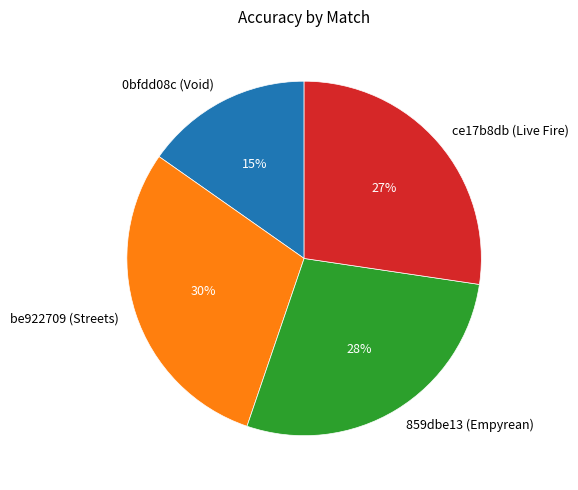

To the nearest percent, what is the difference between the 859dbe13 (Empyrean) and ce17b8db (Live Fire) slice percentages?

1%